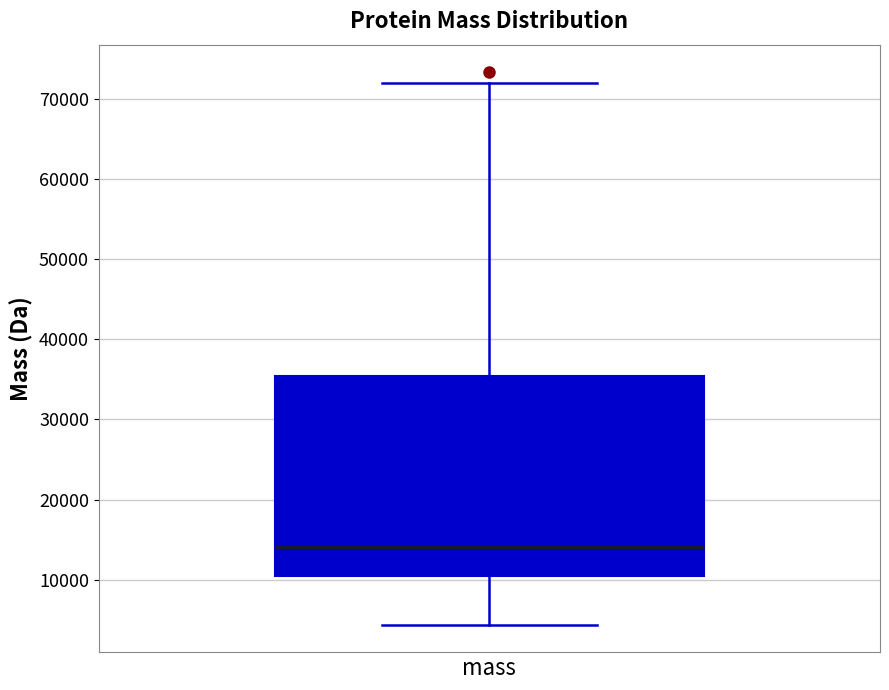

Transcribe this box plot: give where the median line is, the range the box spans, and where the two whiskers end, as read against the y-axis. The values are not printed on the chart, so give them approximately, as read against the axis.

median 14000, box 11000 to 35000, whiskers 4000 to 72000